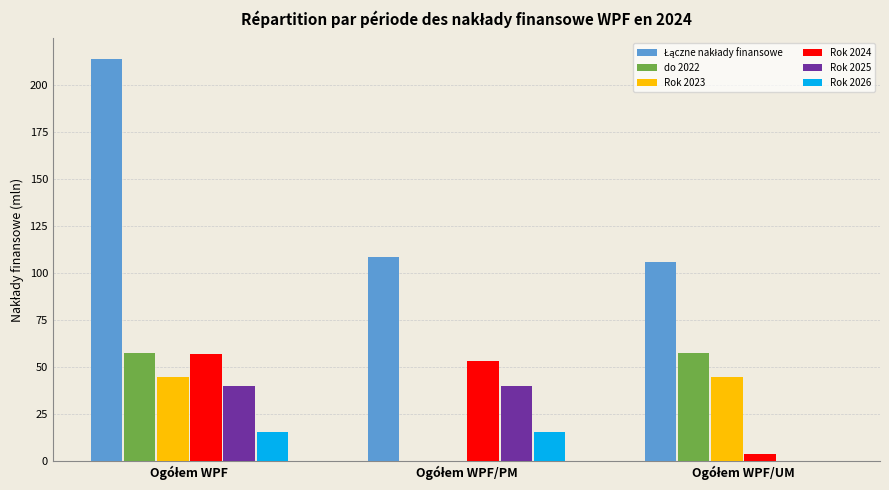

What is the maximum value for Rok 2025?

39.9